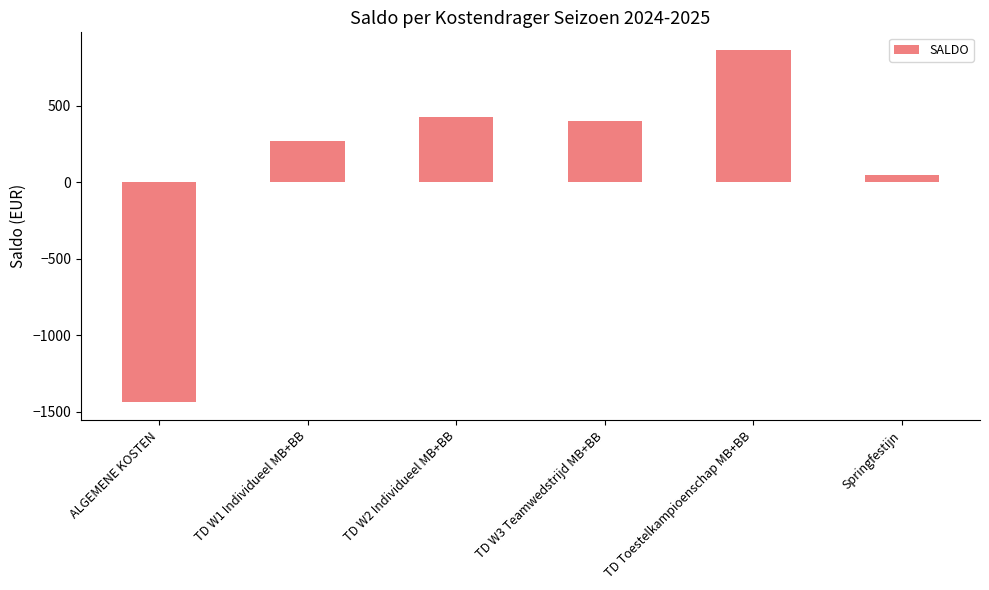

Rank the categories by value from highest to lowest.

TD Toestelkampioenschap MB+BB, TD W2 Individueel MB+BB, TD W3 Teamwedstrijd MB+BB, TD W1 Individueel MB+BB, Springfestijn, ALGEMENE KOSTEN